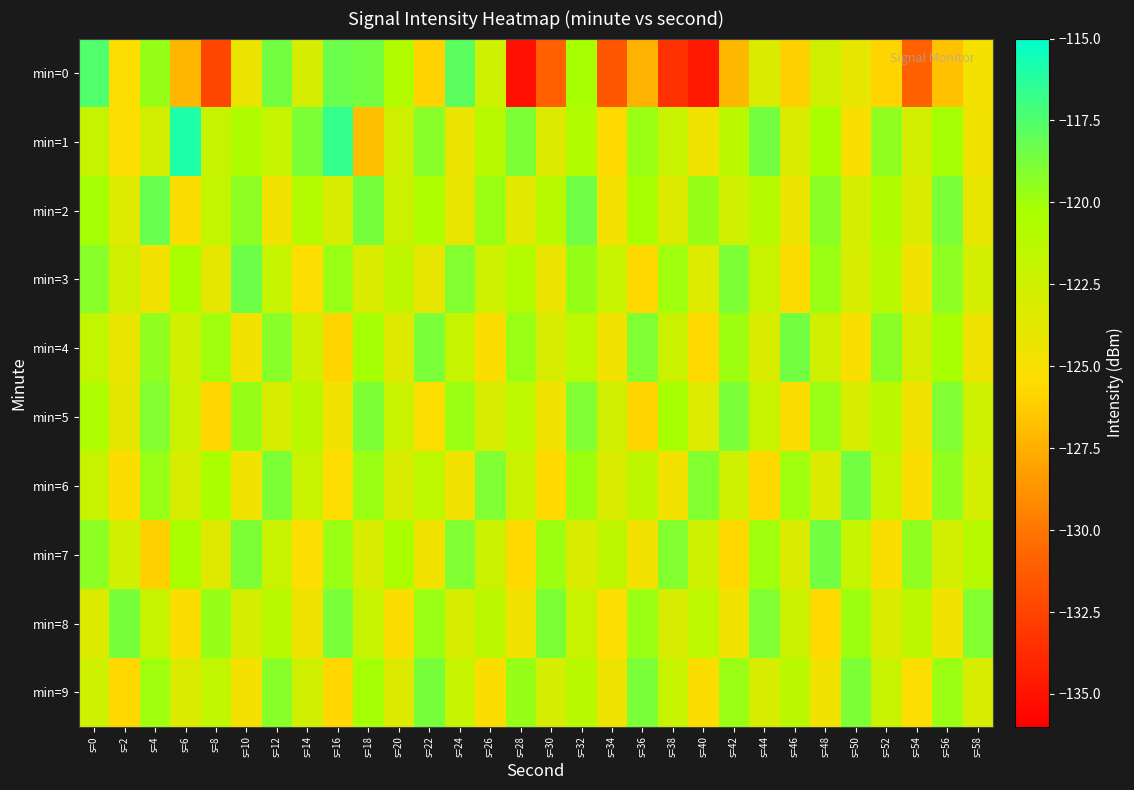

Which category has the highest value across all series?

s=6